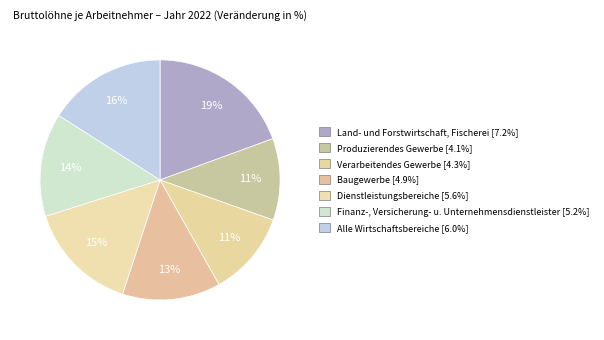

Count the number of slices in the pie.

7